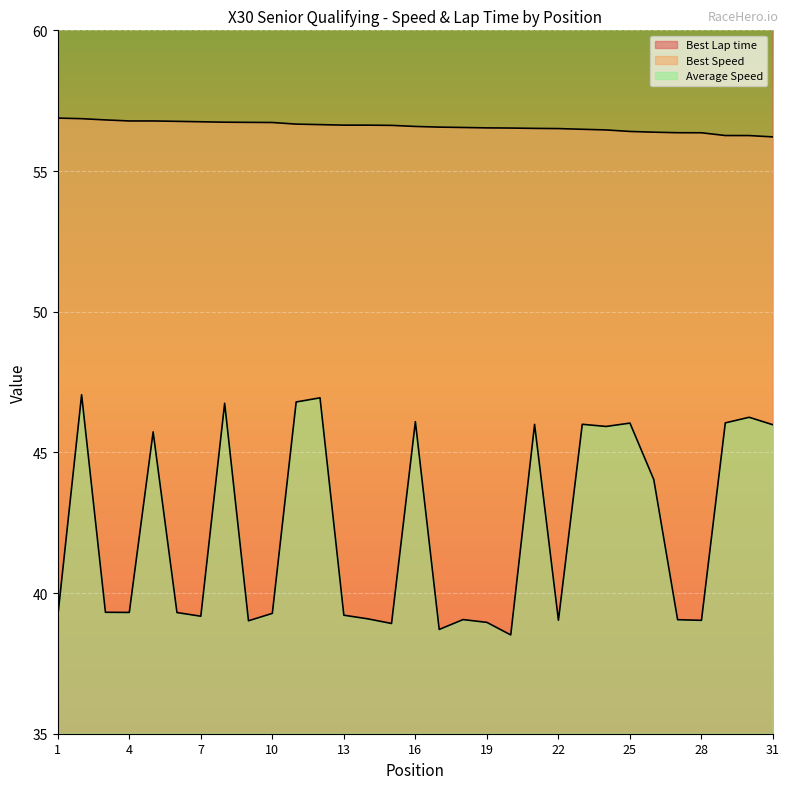

What is the maximum value shown in the chart?

76.9